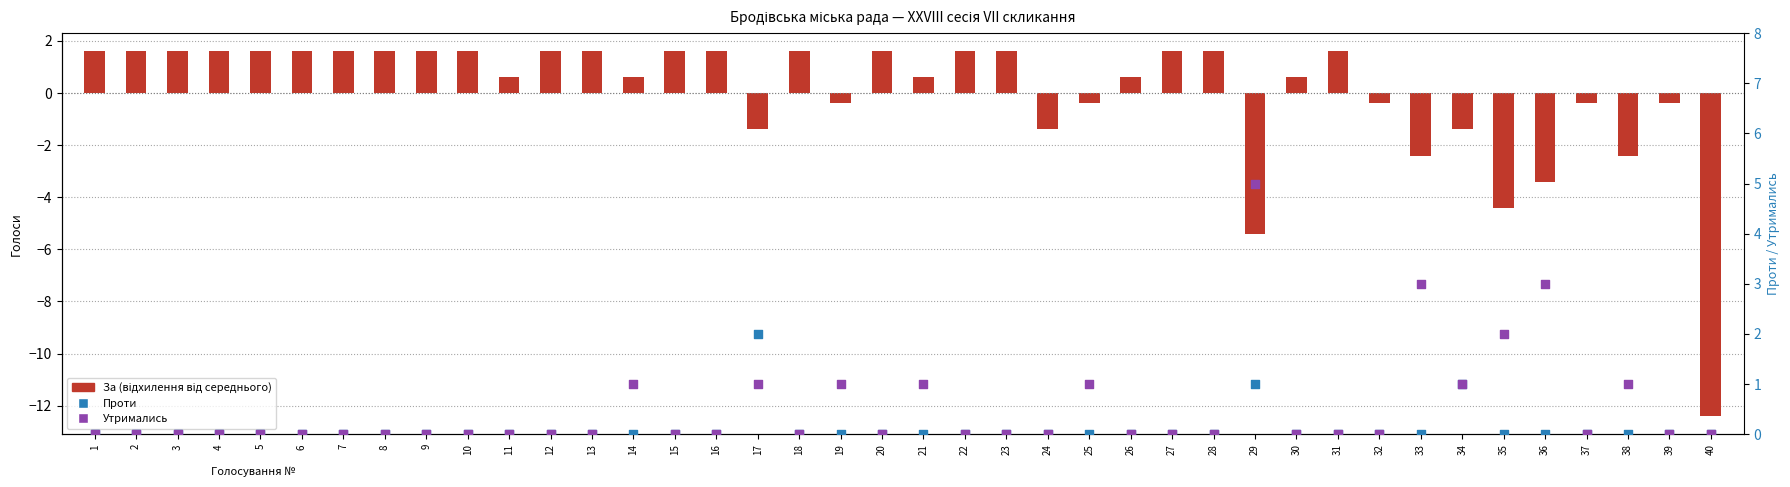

Which series reaches the maximum Y coordinate?

Утримались